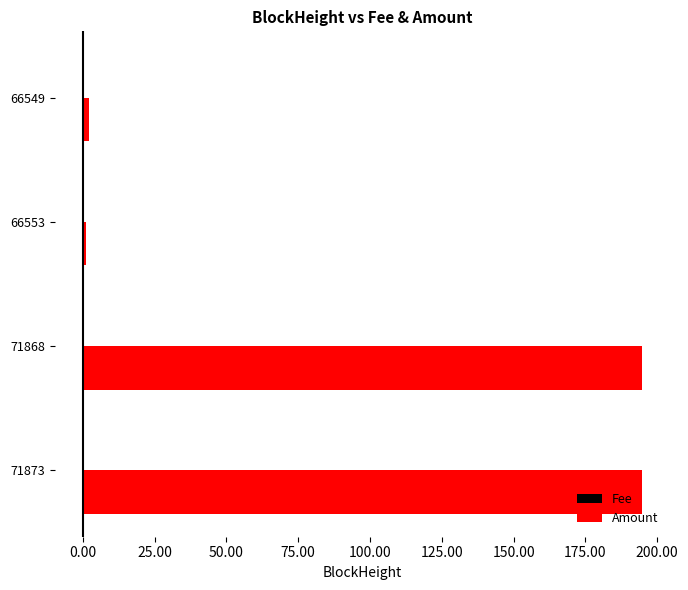

What is the sum of all Amount values?

392.3